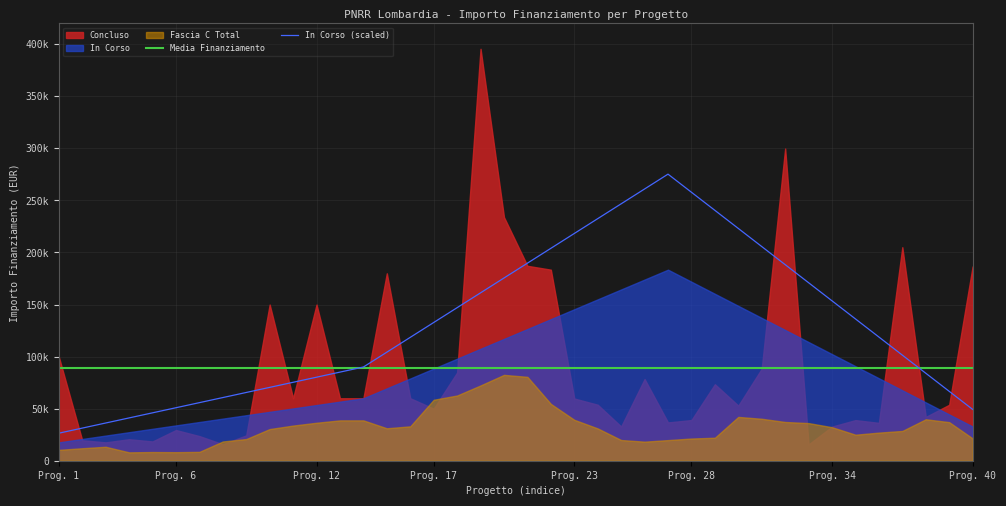

Which label corresponds to the smallest value in the chart?

Prog. 1